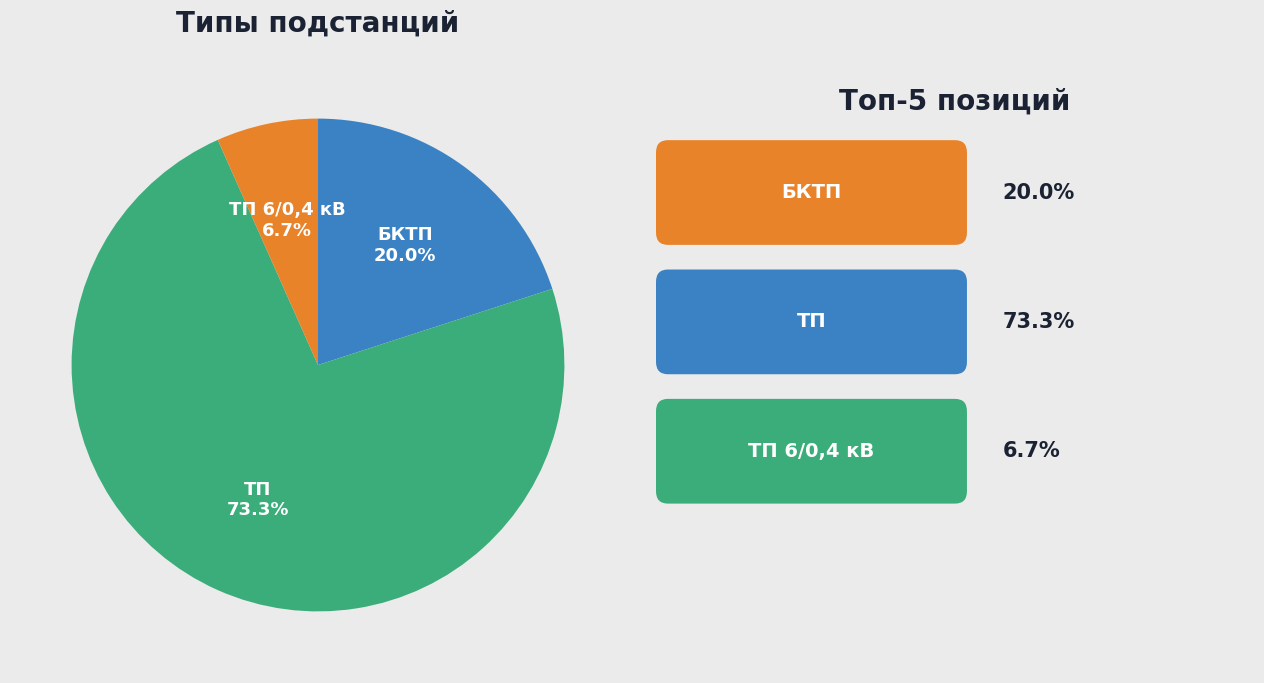

Does ТП represent more than half of the total?

Yes